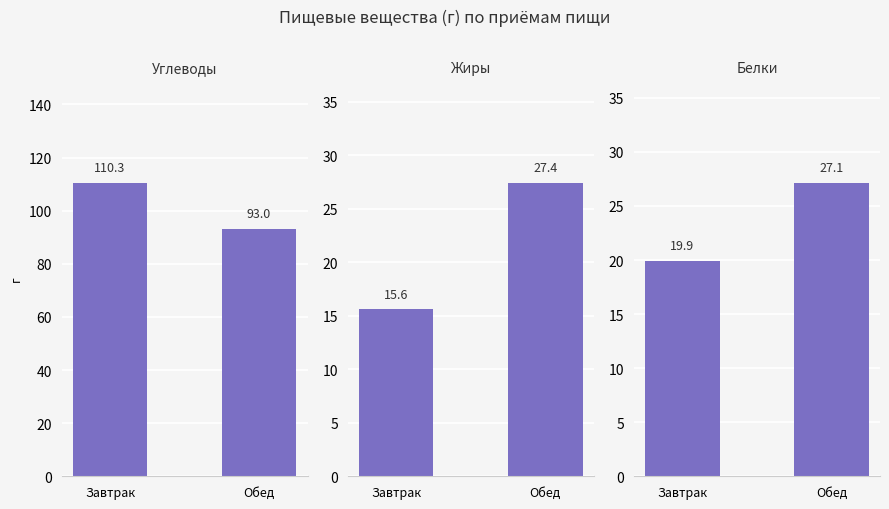

What position from the right is Обед?

1